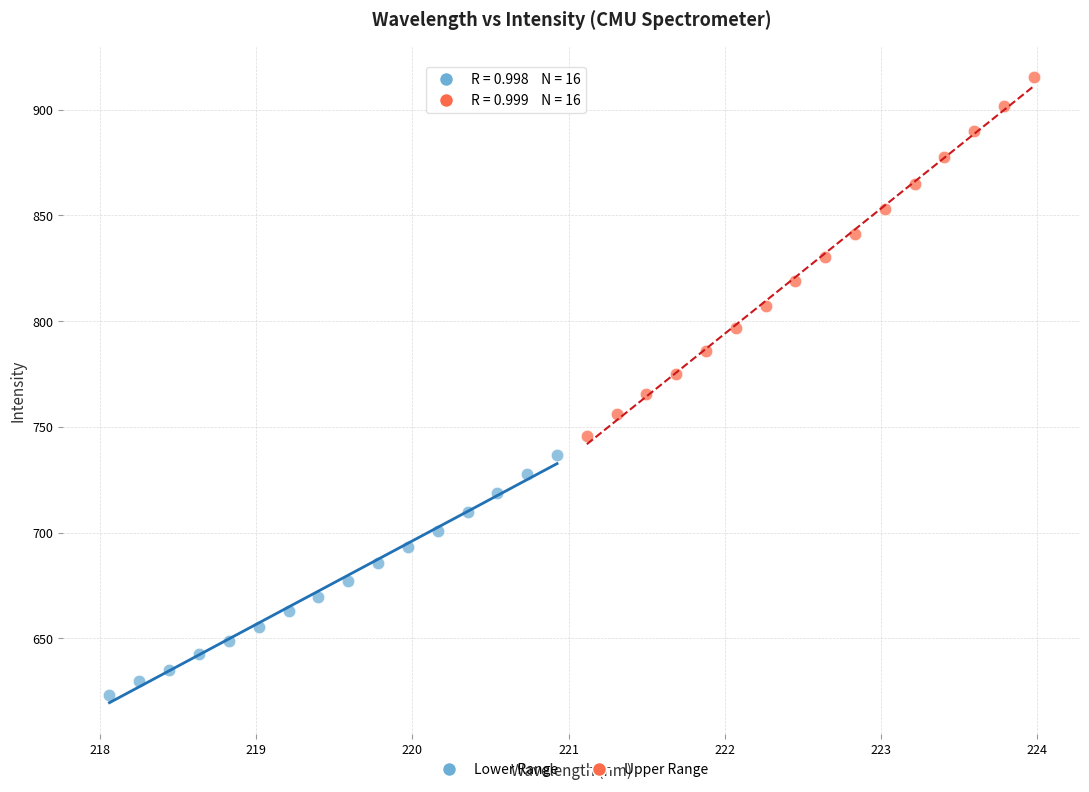

What are all the series names shown in the legend?

Lower Range, Upper Range